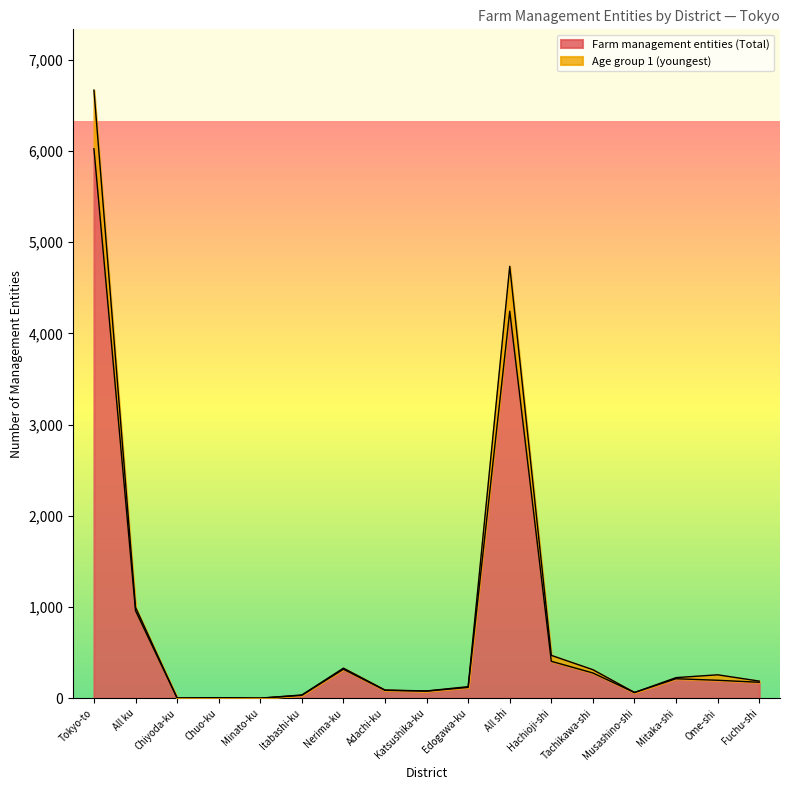

True or false: Age group 1 (youngest) and Farm management entities (Total) intersect in this chart.

False